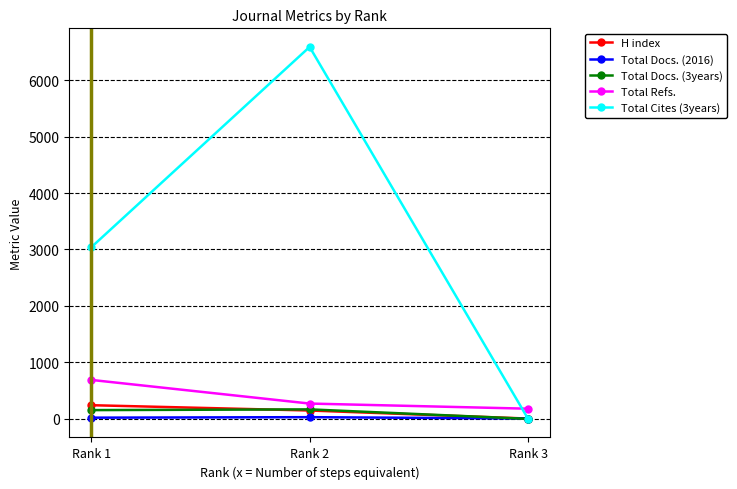

How many lines are shown in the chart?

5